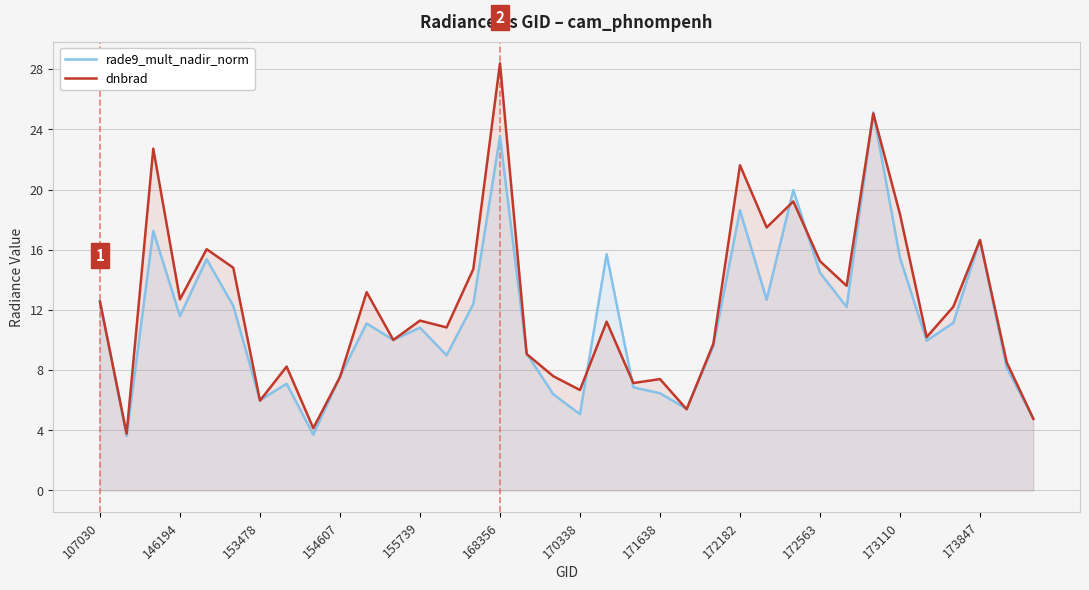

Between 146194 and 172563, which series saw the biggest shift?

rade9_mult_nadir_norm